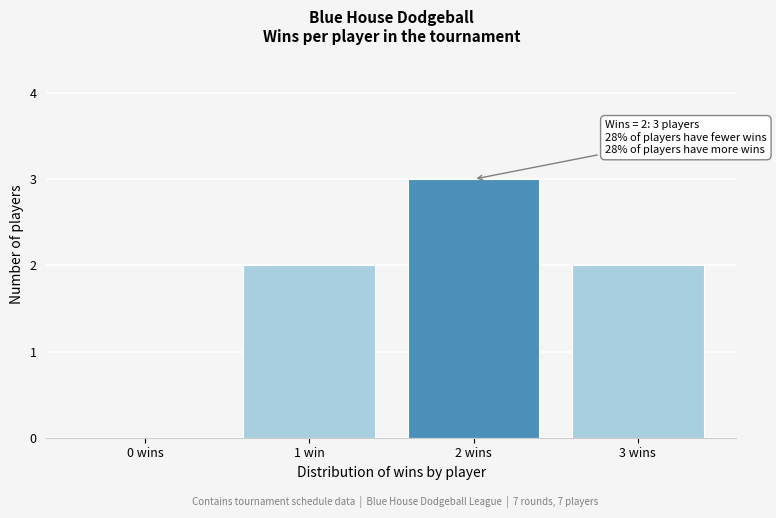

Reading left to right, extract all data points from this chart.

0 wins=0	1 win=2	2 wins=3	3 wins=2